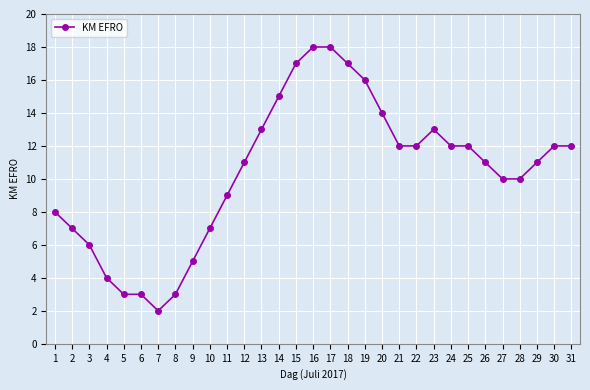

What is the difference between the second highest and minimum values?

16